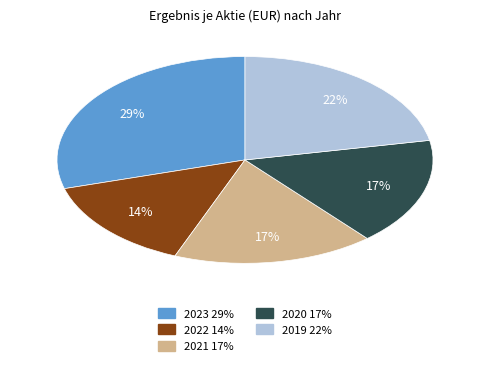

Is the sum of 2022 and 2019 greater than half?

No